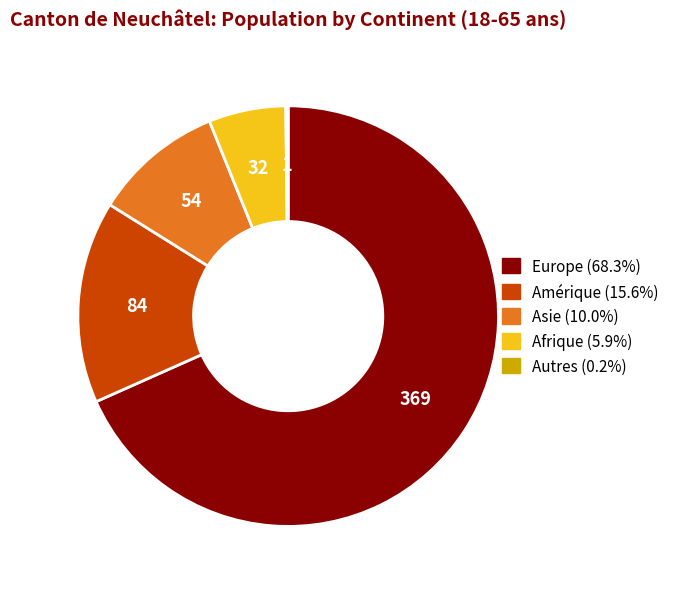

Between Asie and Amérique, which is larger?

Amérique